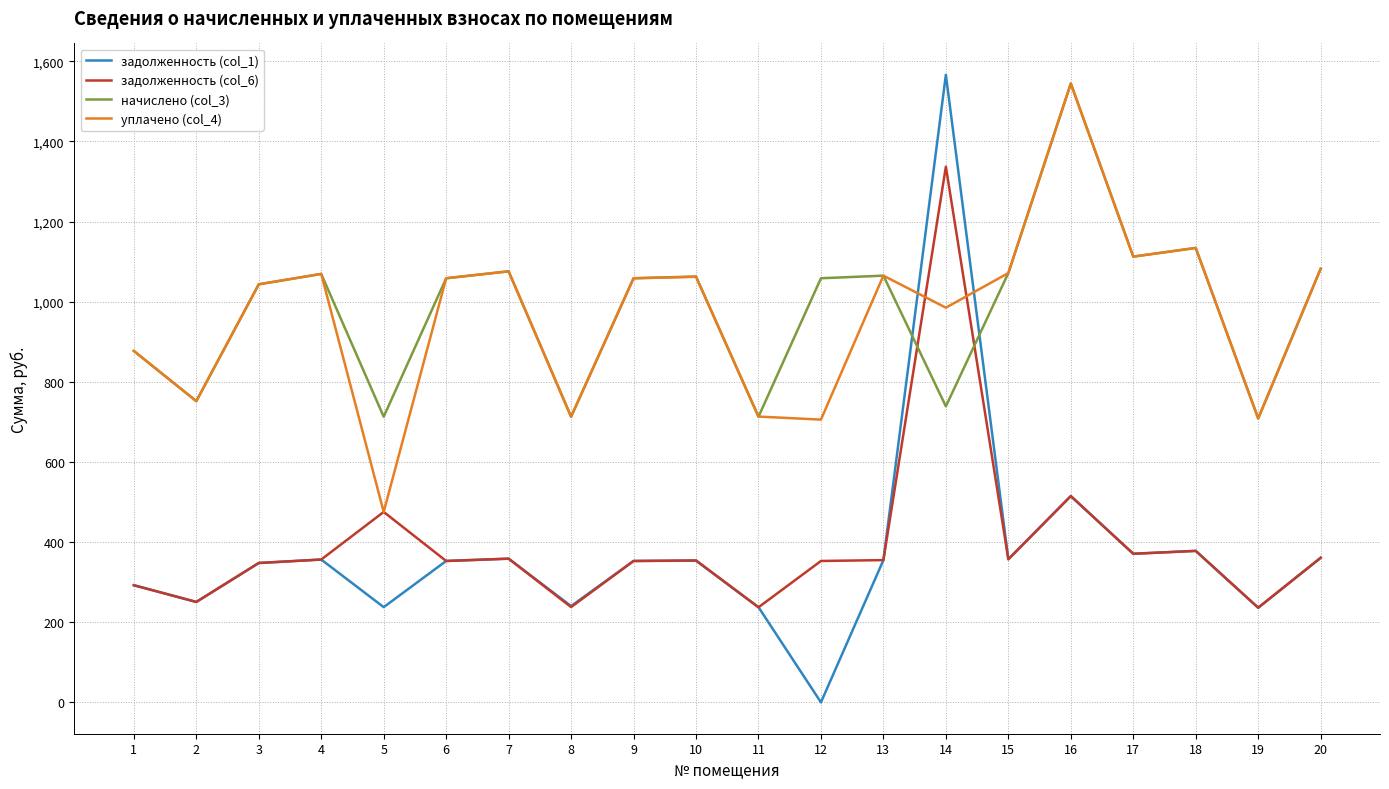

Where is the first local minimum for уплачено (col_4)?

2